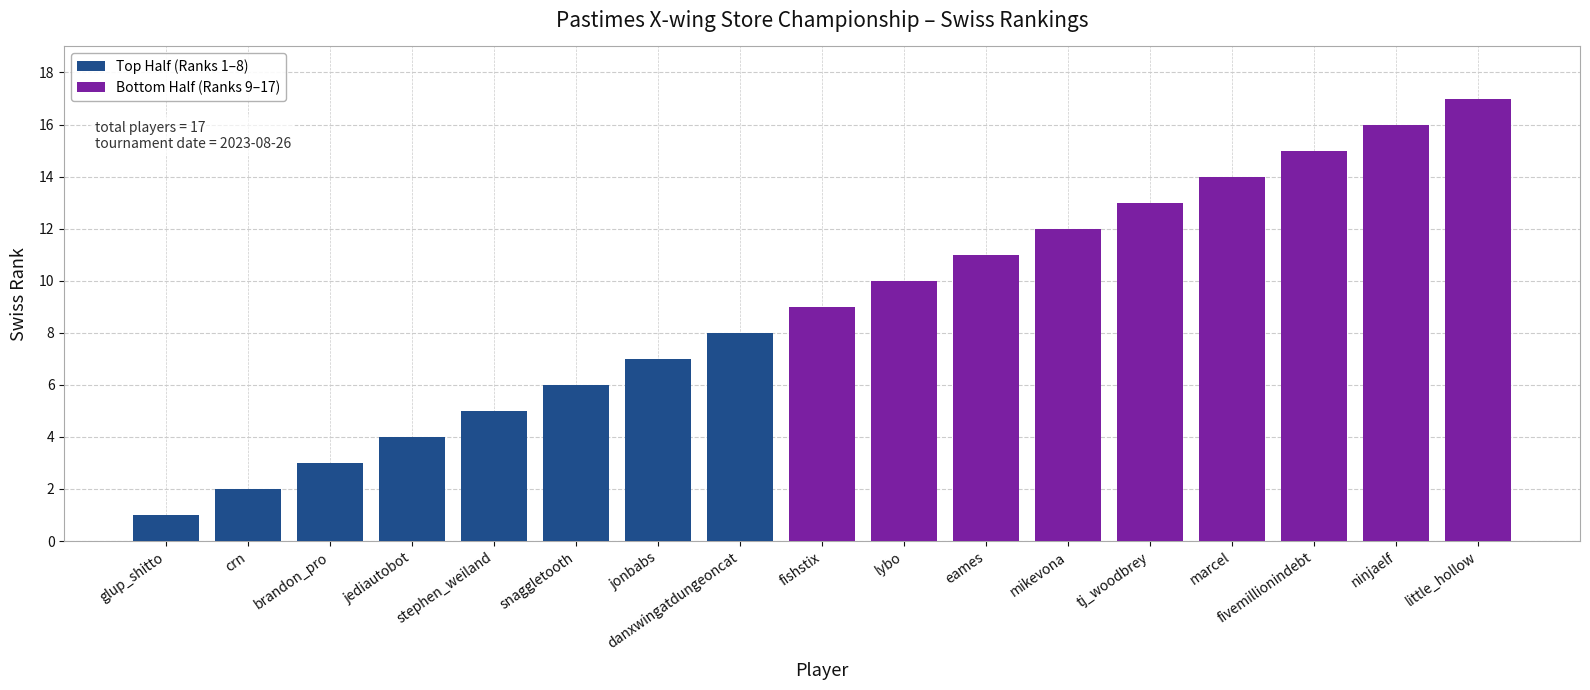

List the labels in order of value, smallest first.

glup_shitto, crn, brandon_pro, jediautobot, stephen_weiland, snaggletooth, jonbabs, danxwingatdungeoncat, fishstix, lybo, eames, mikevona, tj_woodbrey, marcel, fivemillionindebt, ninjaelf, little_hollow